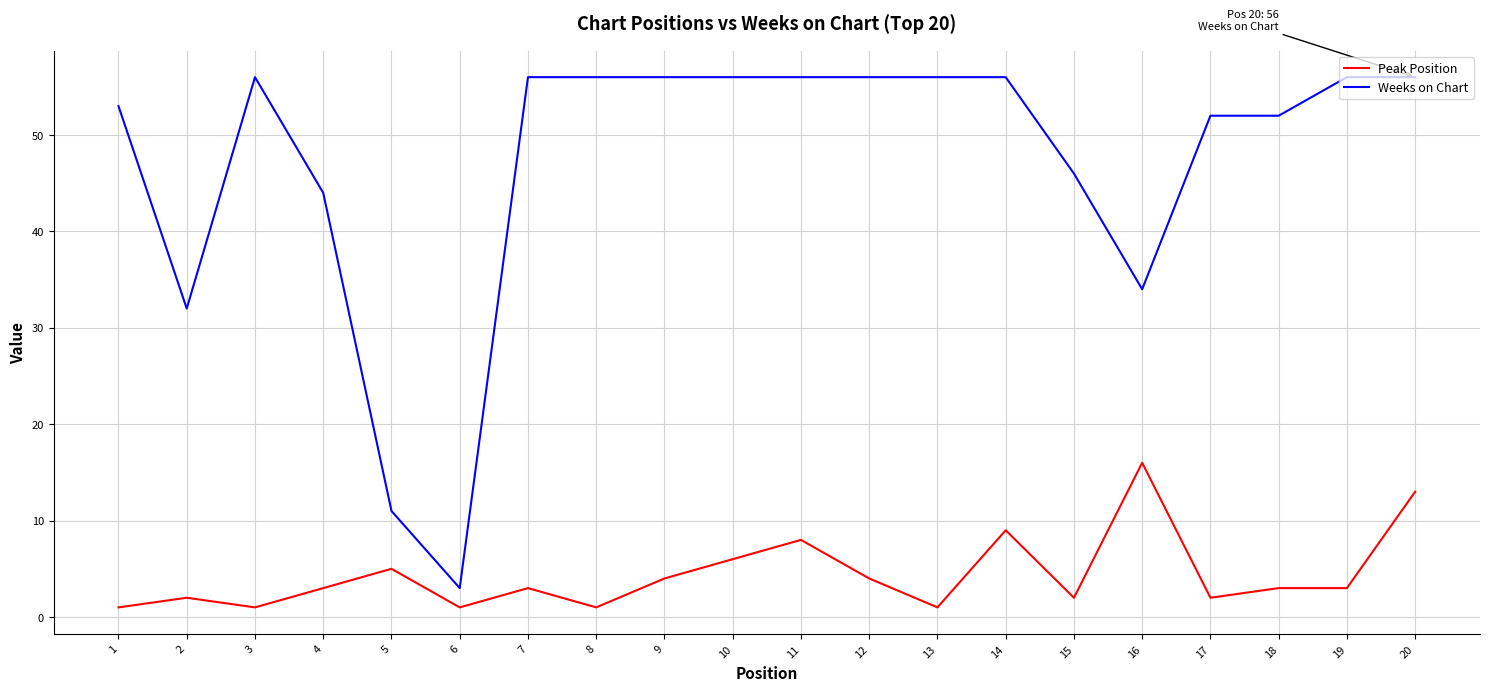

Reading left to right, list all the values displayed in this chart.

Peak Position: 1	2	1	3	5	1	3	1	4	6	8	4	1	9	2	16	2	3	3	13
Weeks on Chart: 53	32	56	44	11	3	56	56	56	56	56	56	56	56	46	34	52	52	56	56